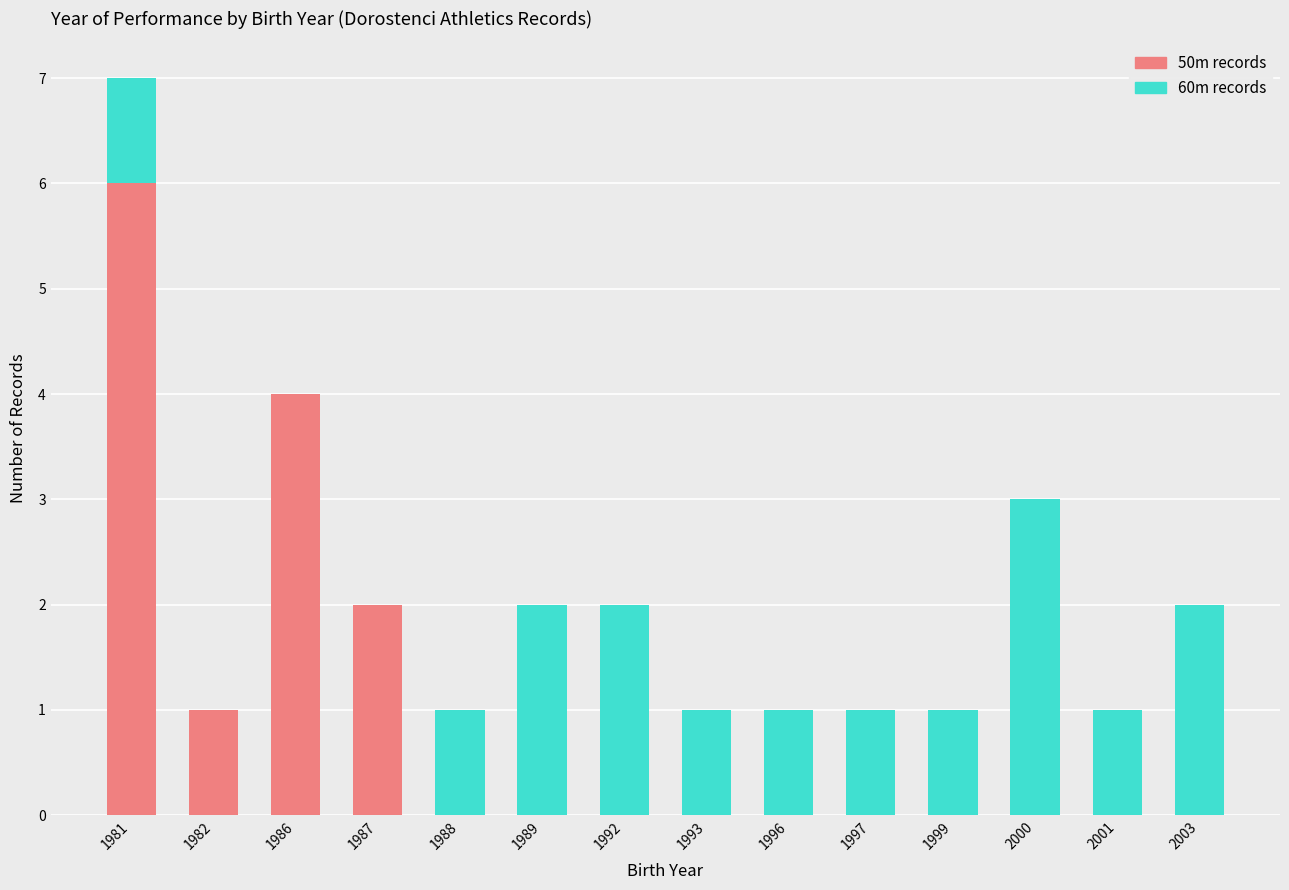

How many data points does each series have?

14